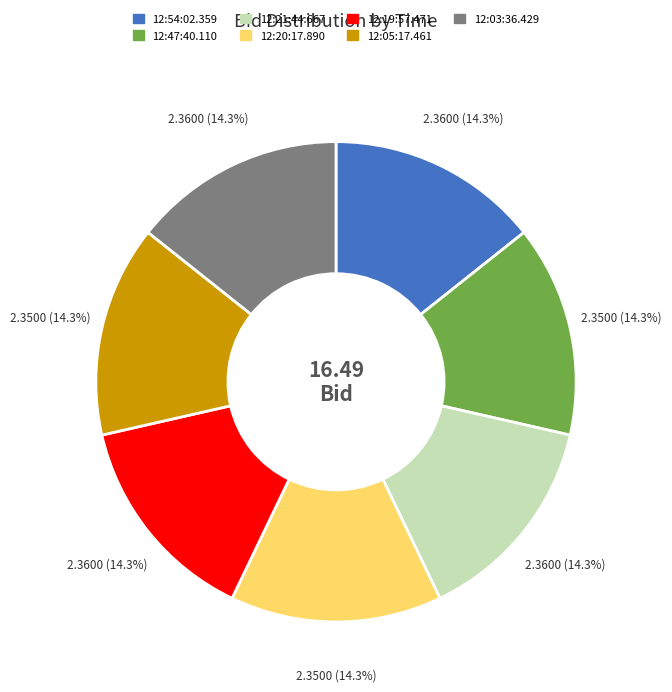

To the nearest percent, what is the combined percentage of 12:21:44.667 and 12:20:17.890?

29%